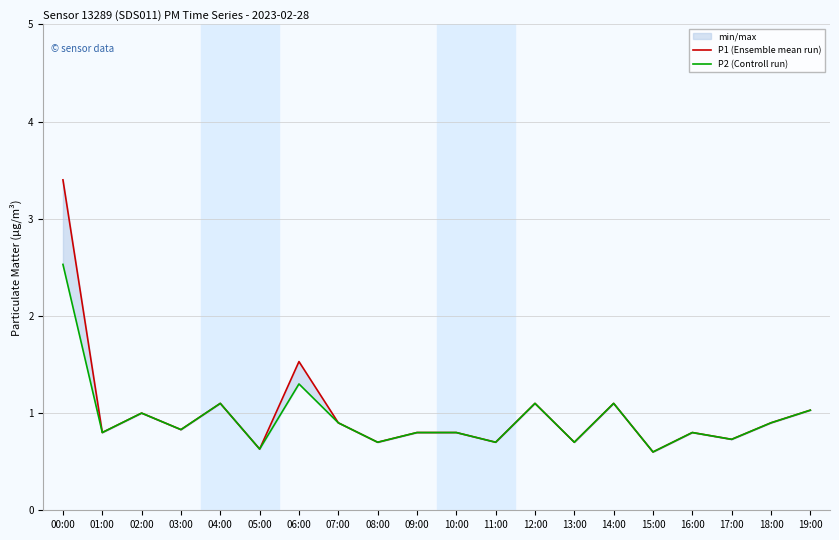

What is the approximate value of P2 (Controll run) at 06:00?

1.3